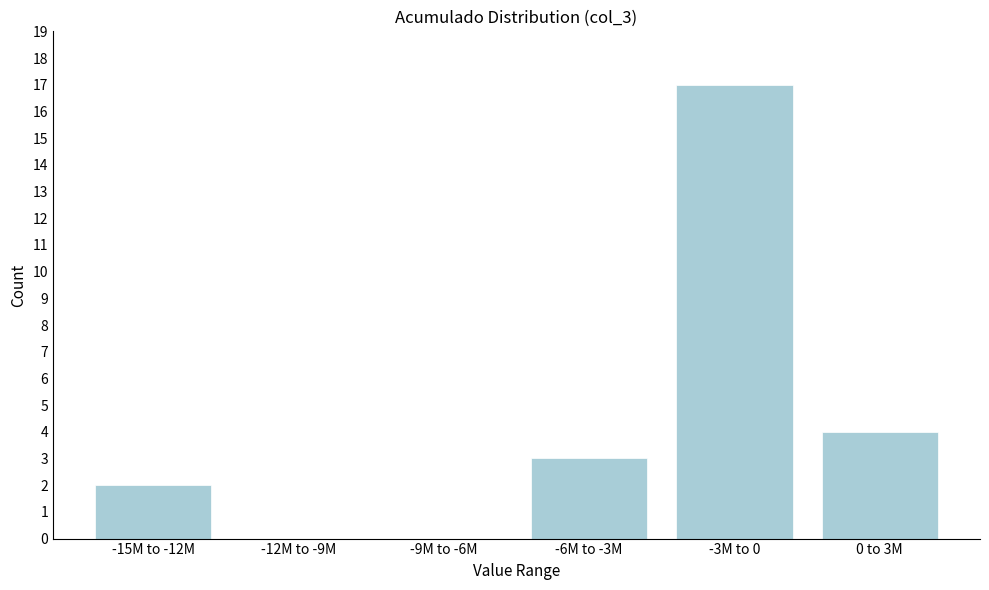

Reading right to left, extract all data points from this chart.

0 to 3M=4	-3M to 0=17	-6M to -3M=3	-9M to -6M=0	-12M to -9M=0	-15M to -12M=2